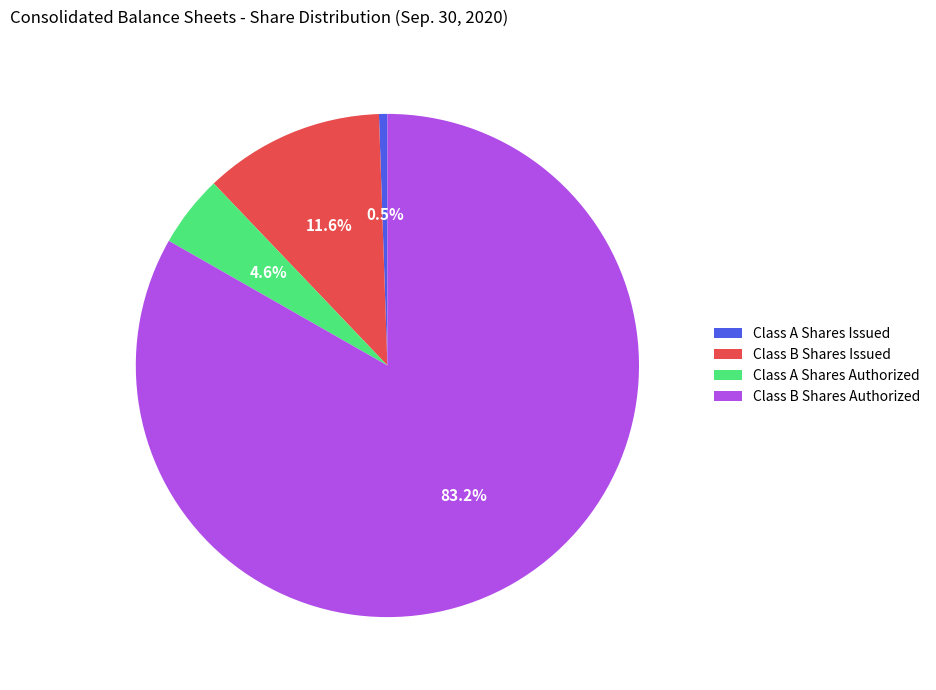

Does any single category account for the majority?

Yes